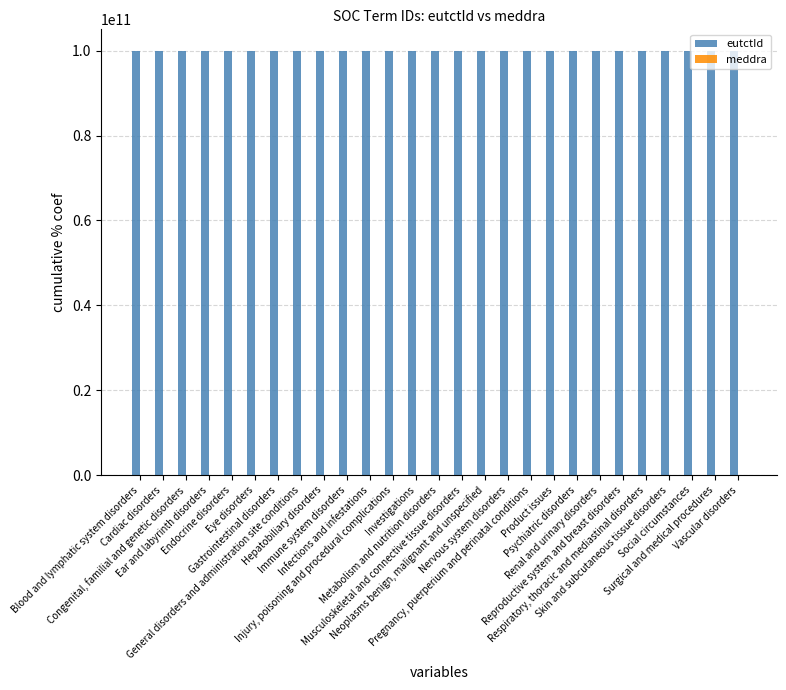

Which series has the largest total across all categories?

eutctId